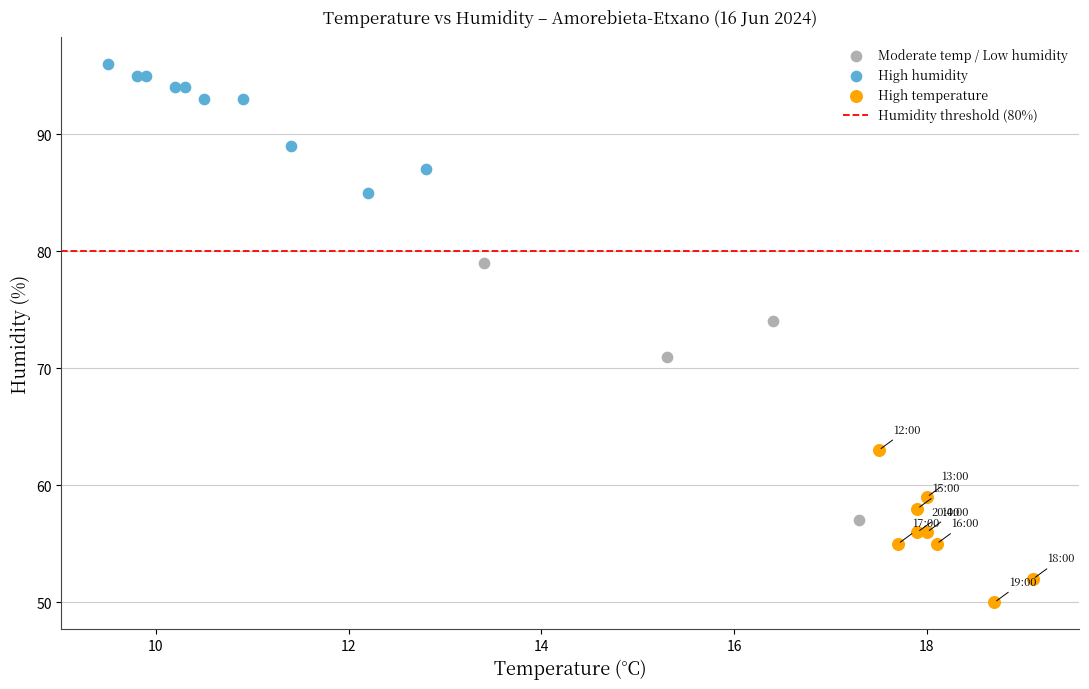

Which series has the widest spread of Y values?

Moderate temp / Low humidity